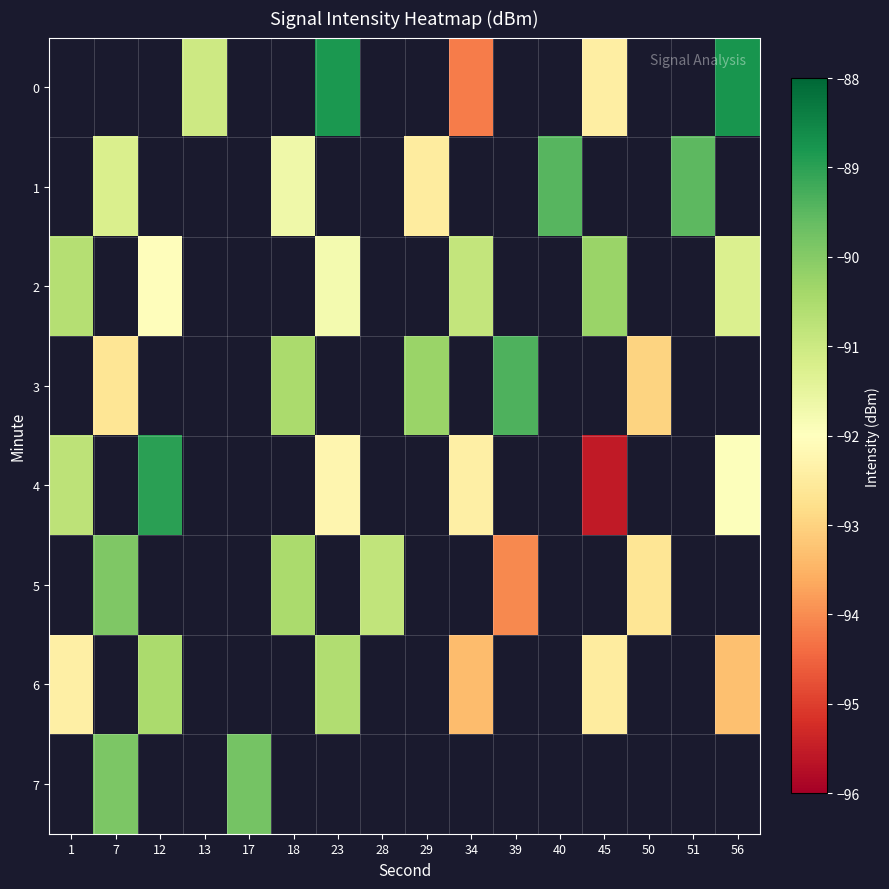

What is the greatest value displayed?

-88.8